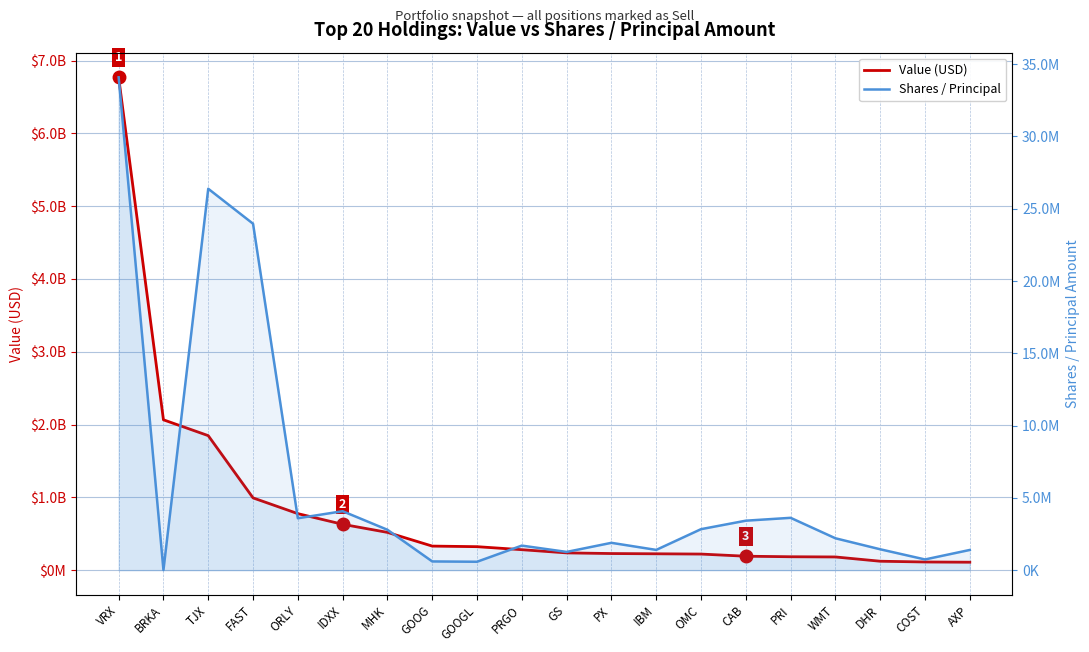

Reading left to right, list all the values displayed in this chart.

Value (USD): VRX=6770832000	BRKA=2065598000	TJX=1847988000	FAST=992899000	ORLY=776419000	IDXX=629993000	MHK=518903000	GOOG=330674000	GOOGL=322624000	PRGO=281222000	GS=237189000	PX=228290000	IBM=224884000	OMC=221107000	CAB=191560000	PRI=184256000	WMT=181413000	DHR=122621000	COST=112250000	AXP=109177000
Shares / Principal: VRX=34089378	BRKA=9497	TJX=26380983	FAST=23962800	ORLY=3590544	IDXX=4078152	MHK=2793558	GOOG=603420	GOOGL=581618	PRGO=1698713	GS=1261846	PX=1890753	IBM=1401148	OMC=2835429	CAB=3421943	PRI=3619968	WMT=2205630	DHR=1444302	COST=740950	AXP=1397551